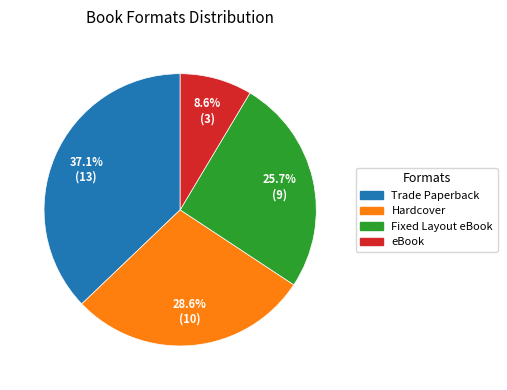

Does eBook represent more than half of the total?

No